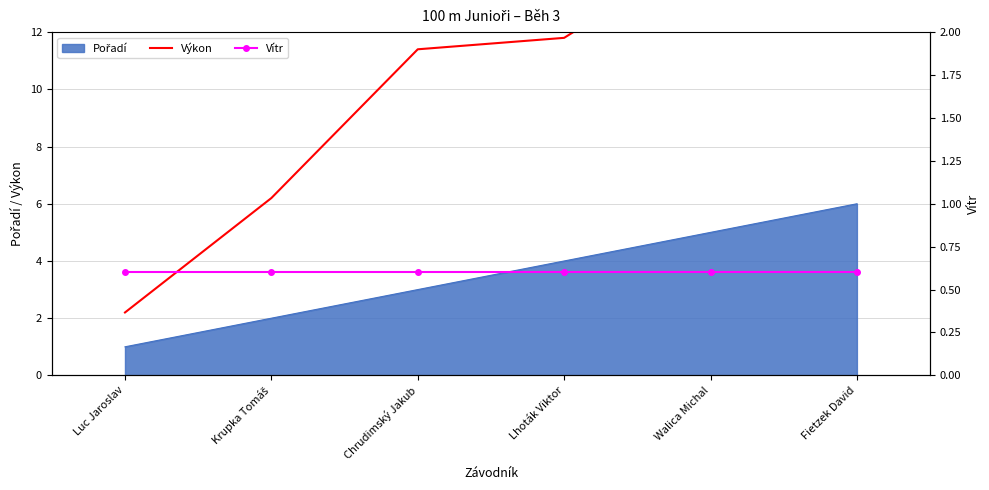

What position from the right is Luc Jaroslav?

6